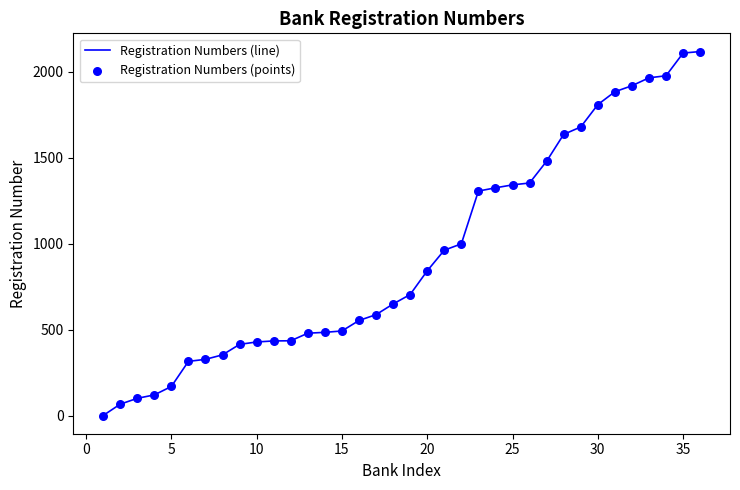

What is the difference between the maximum and minimum values?

2118